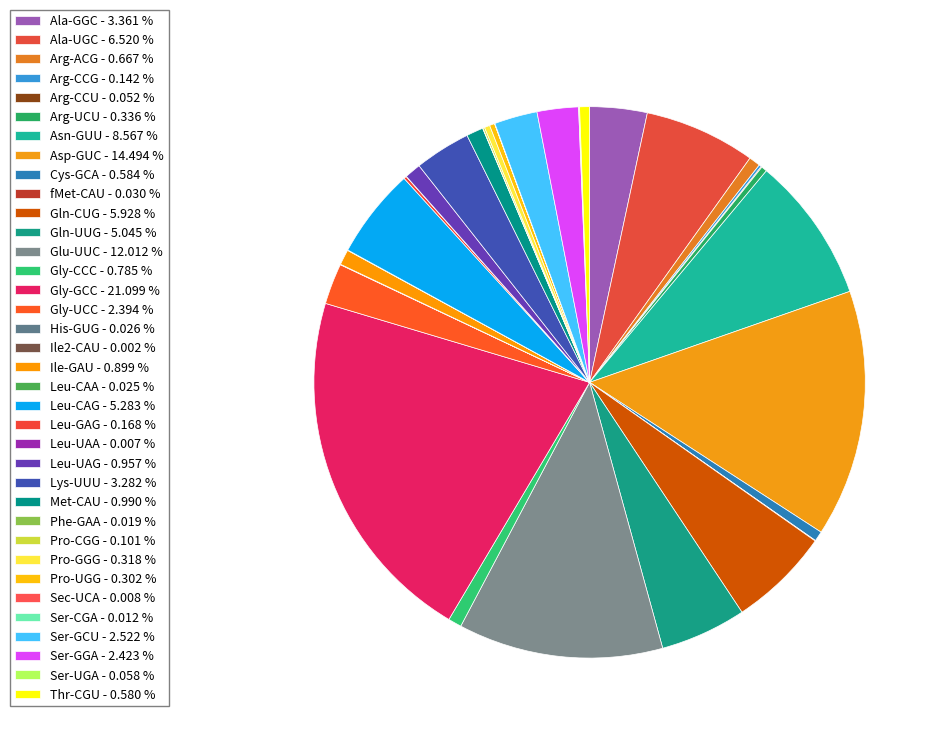

What is the ratio of the value at Met-CAU to the value at Arg-UCU?

2.9